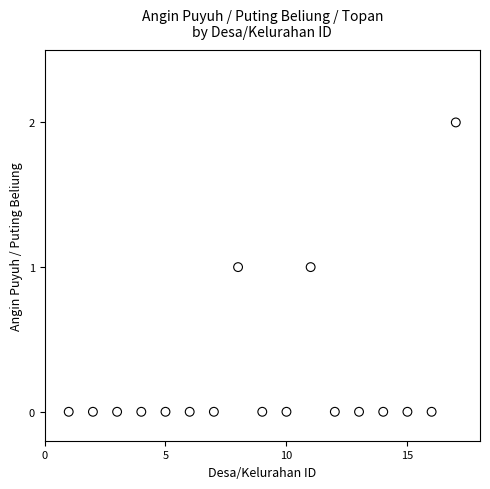

What is the range of X values (max minus min)?

16